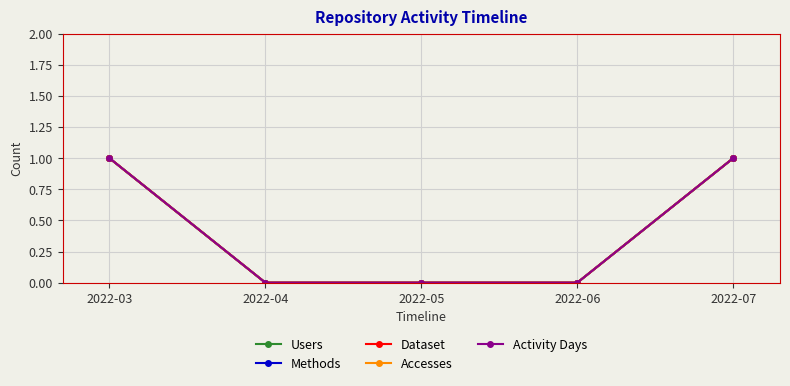

How many values in Methods are above zero?

2